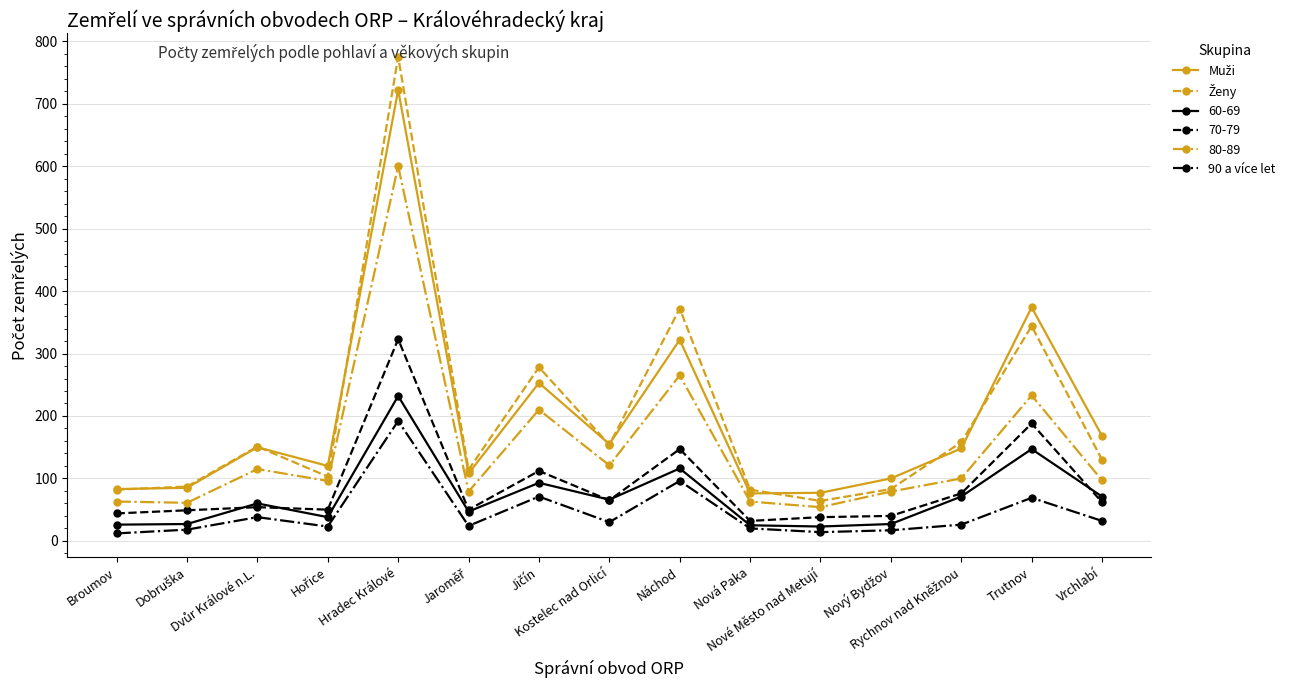

True or false: 70-79 has more than 0 points higher than both neighbors.

True